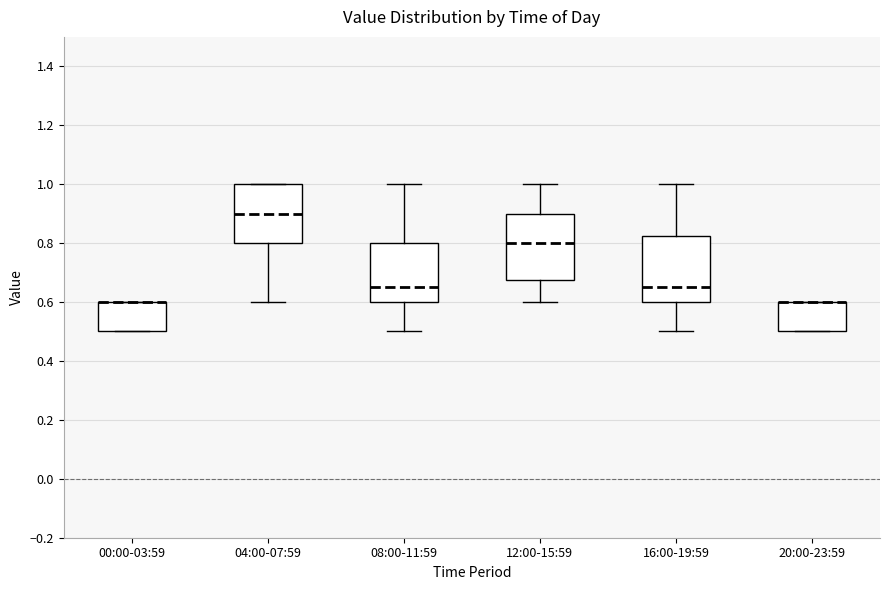

Reading left to right, transcribe this box plot: for each box, give where its median line is, the range the box spans, and where its two whiskers end, as read against the y-axis. The values are not printed on the chart, so give them approximately, as read against the axis.

00:00-03:59: median 0.60 (drawn on the box's upper edge), box 0.50 to 0.60, whiskers 0.50 to 0.60
04:00-07:59: median 0.90, box 0.80 to 1.00, whiskers 0.60 to 1.00
08:00-11:59: median 0.66, box 0.60 to 0.80, whiskers 0.50 to 1.00
12:00-15:59: median 0.80, box 0.68 to 0.90, whiskers 0.60 to 1.00
16:00-19:59: median 0.66, box 0.60 to 0.82, whiskers 0.50 to 1.00
20:00-23:59: median 0.60 (drawn on the box's upper edge), box 0.50 to 0.60, whiskers 0.50 to 0.60